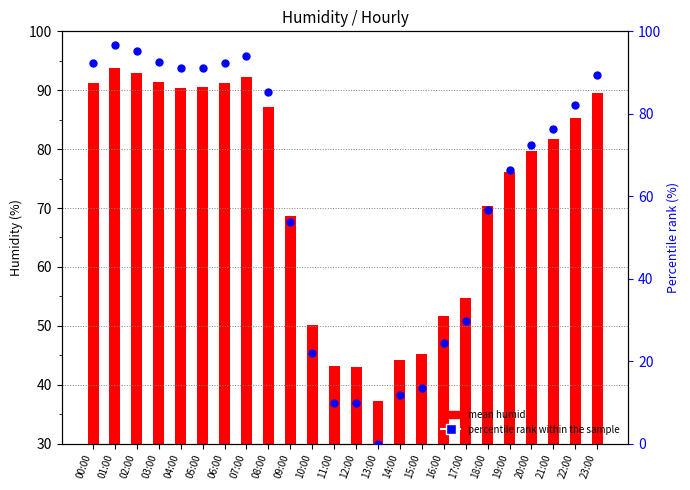

What is the total value across all series at 01:00?

190.5